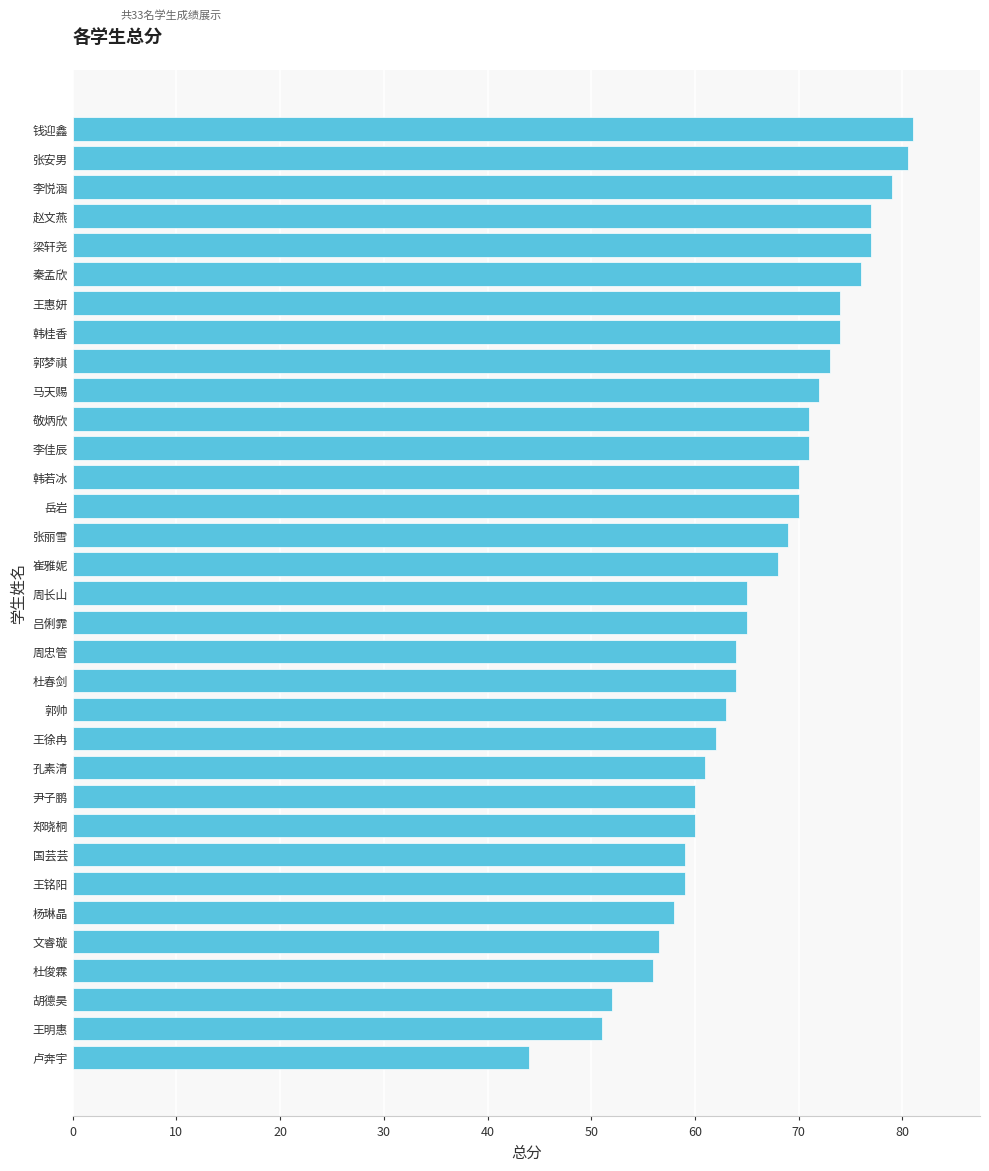

How many bars are there in total?

33